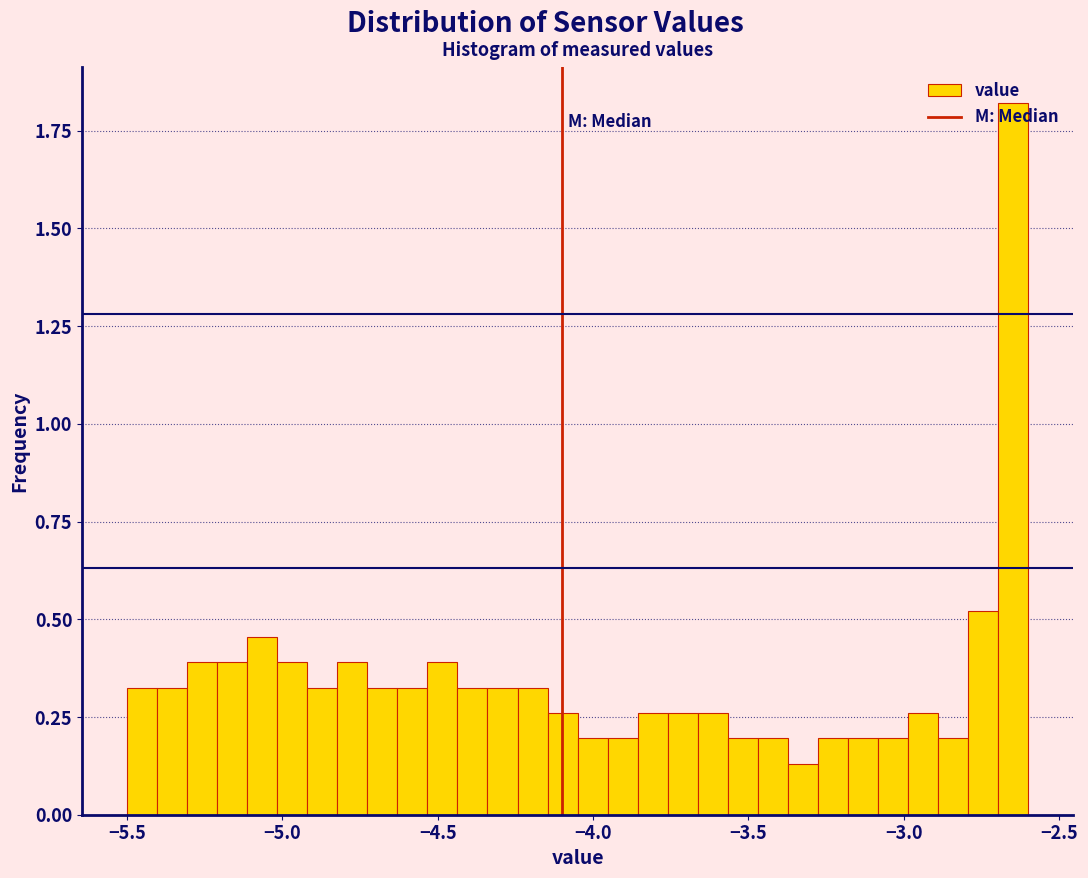

Around what value on the x-axis is the tallest bar? Give the approximate position of its centre, as read against the axis.

-2.65